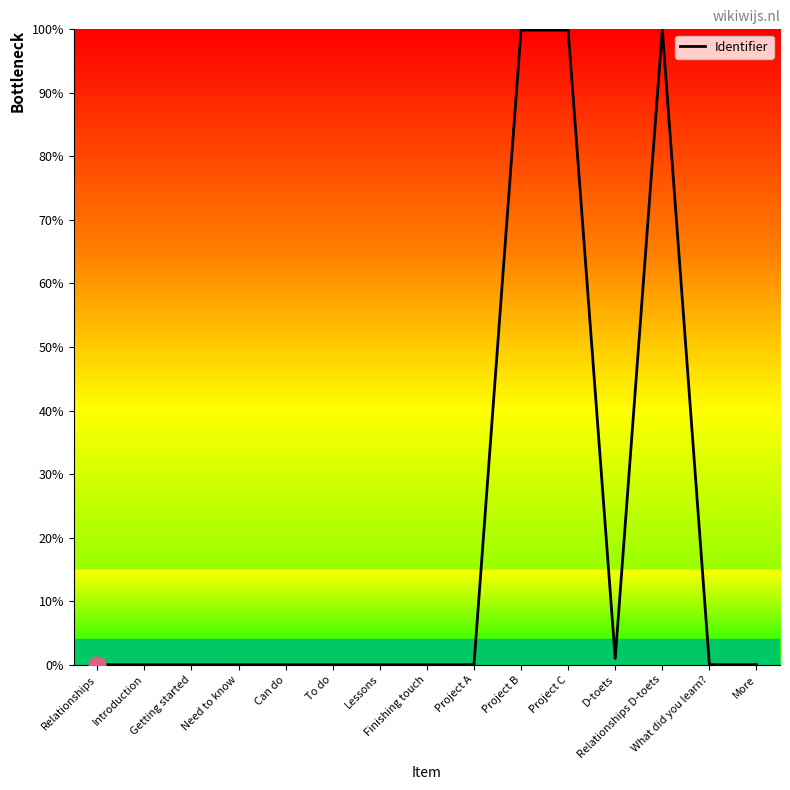

What is the greatest value displayed?

100.0